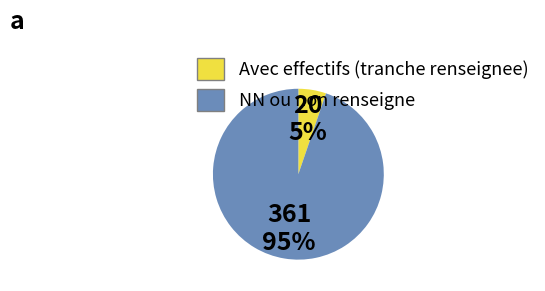

Does any single category account for the majority?

Yes